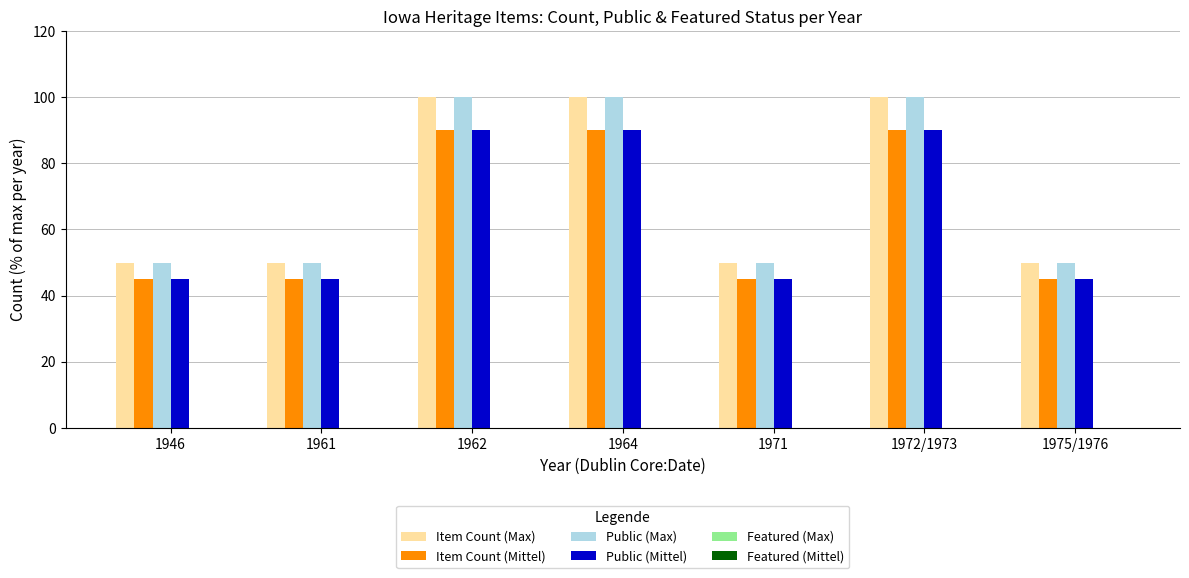

What position from the left is 1972/1973?

6